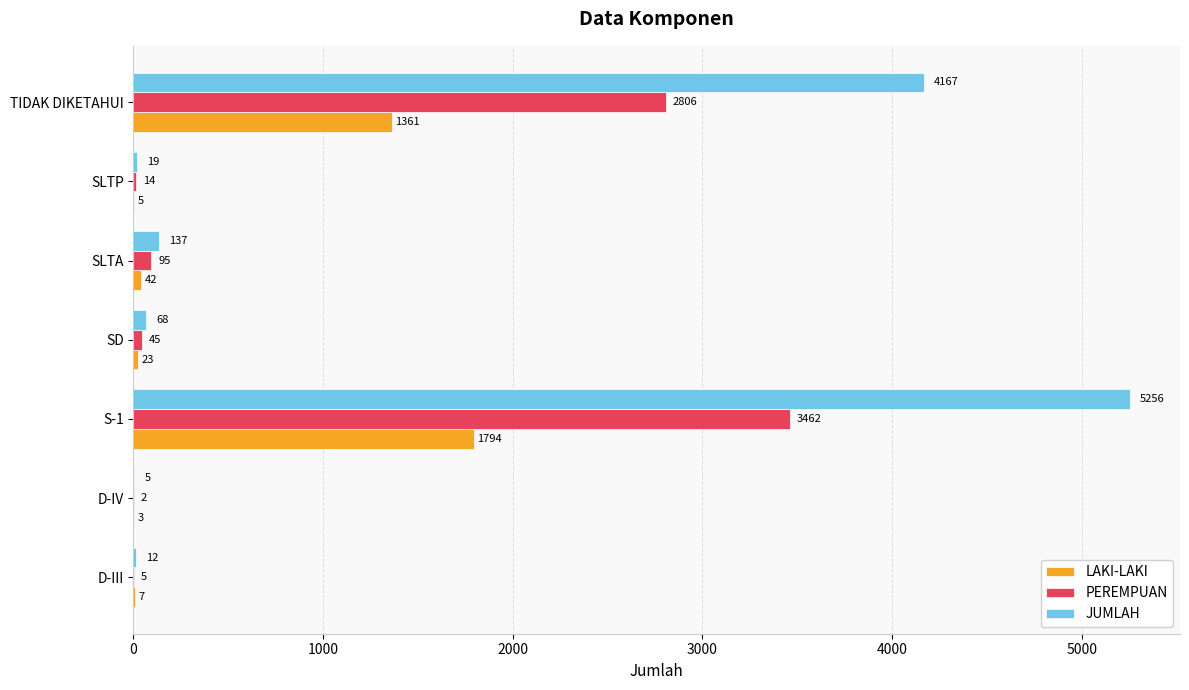

The LAKI-LAKI series shows 5 at SLTP. True or false?

True